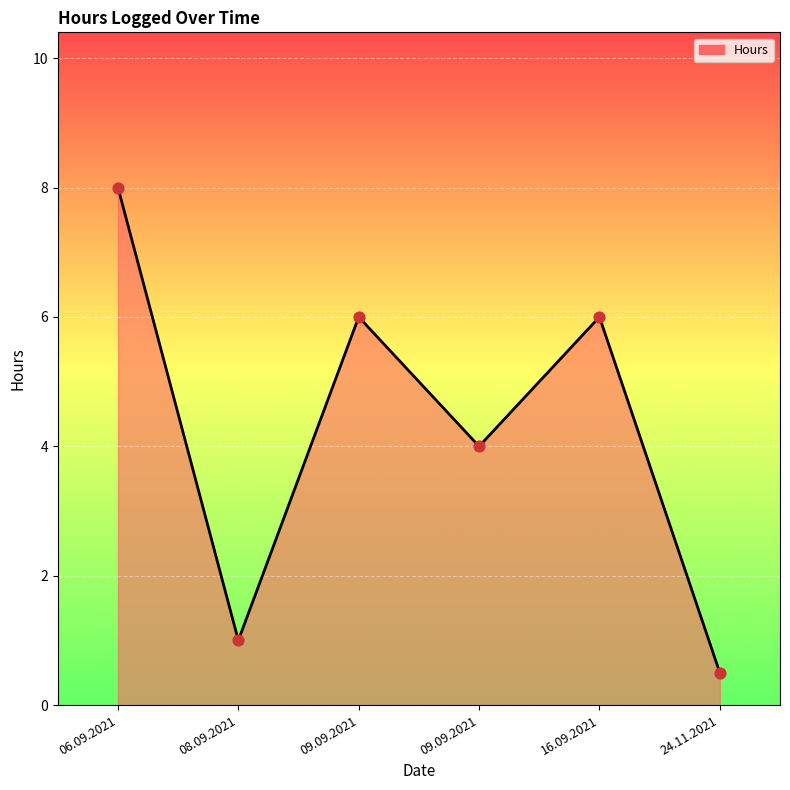

Which has a higher value, 24.11.2021 or 06.09.2021?

06.09.2021